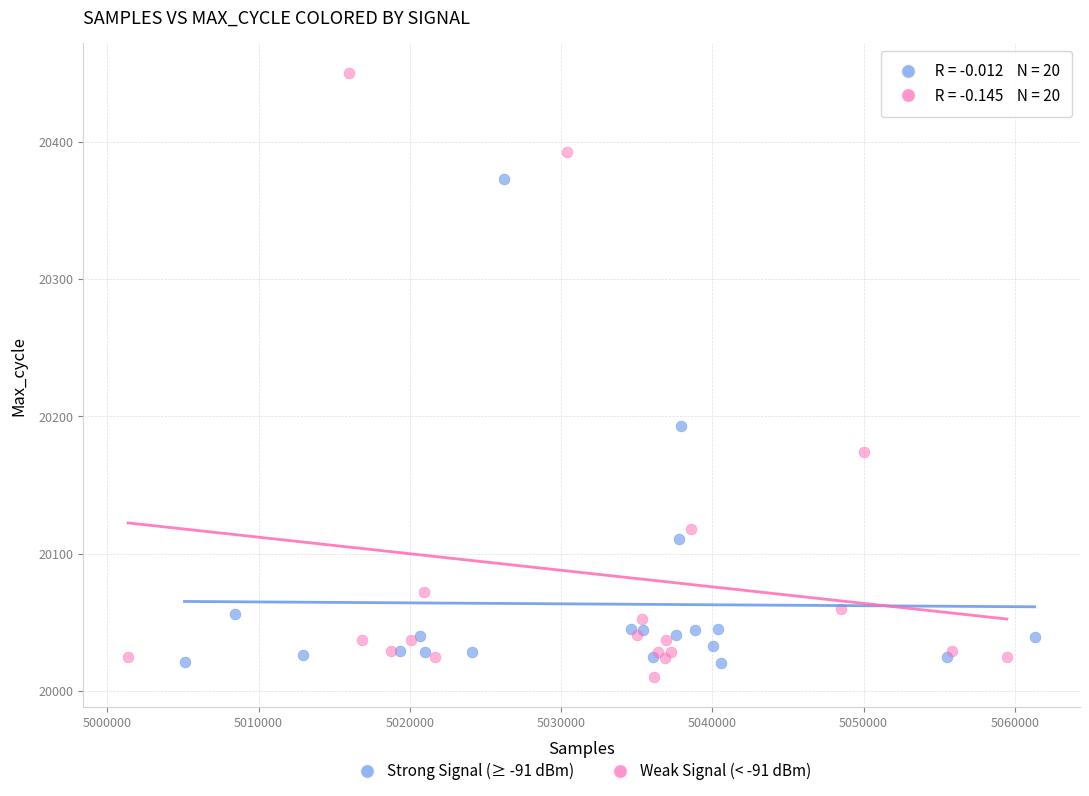

Which series contains the highest Y value?

Weak Signal (< -91 dBm)